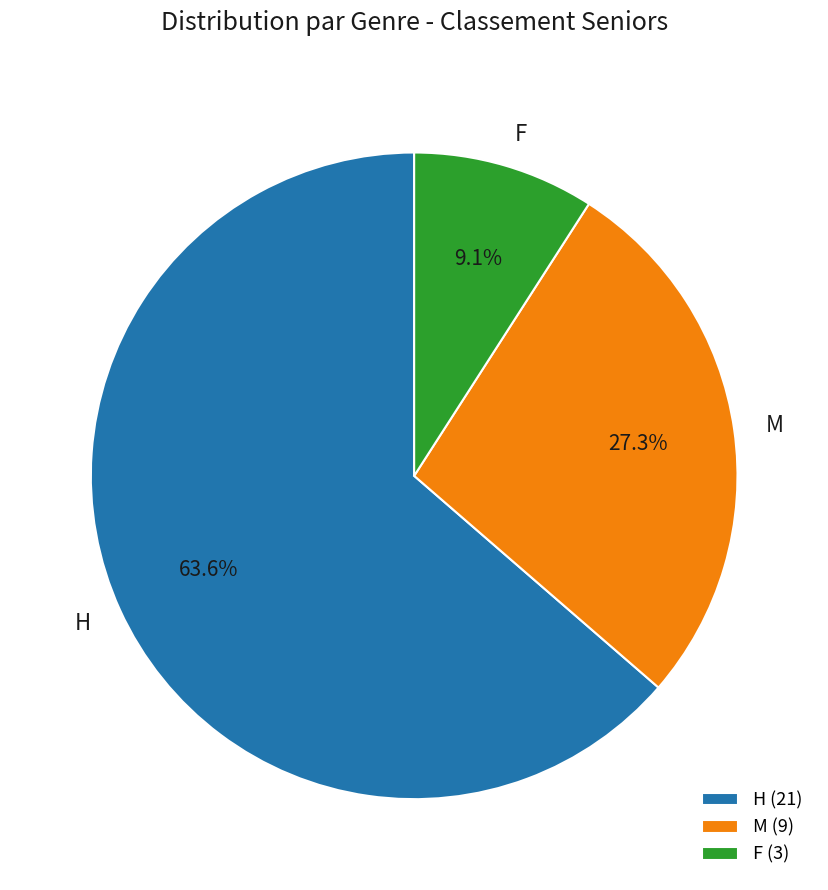

Between H and M, which is larger?

H